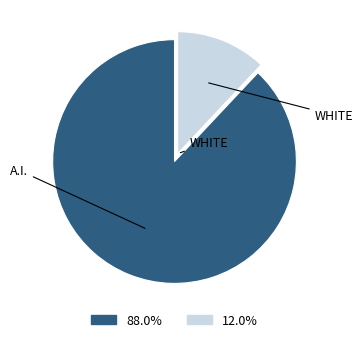

Is there a majority slice in this chart?

Yes